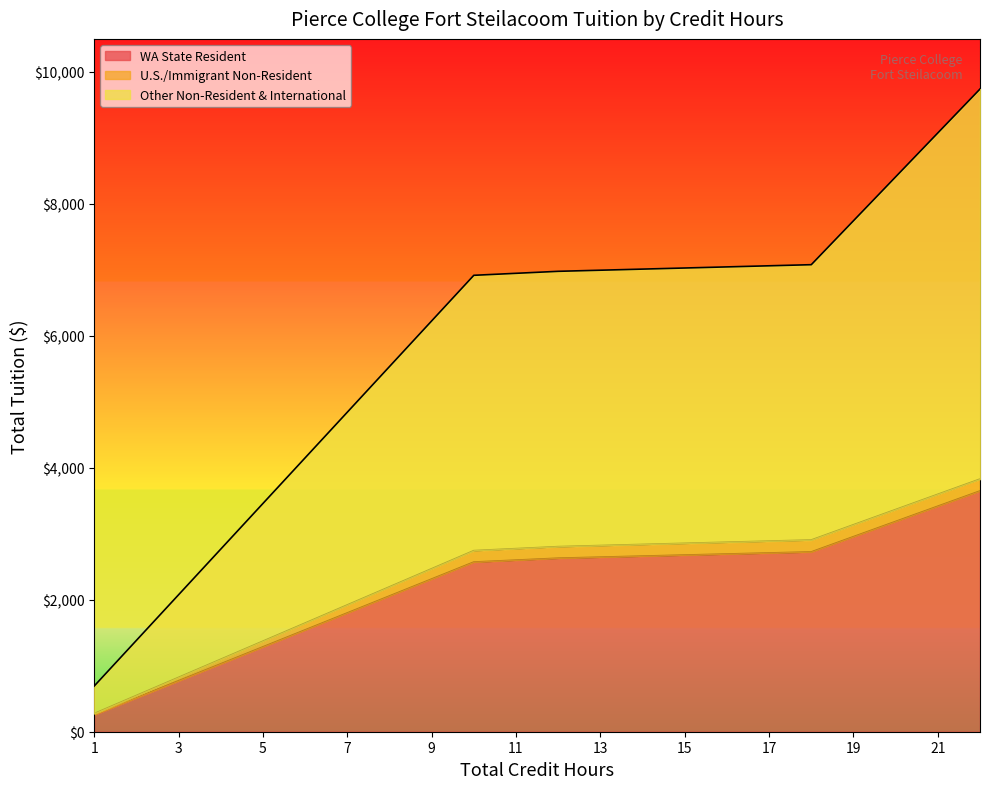

What are all the series names shown in the legend?

WA State Resident, U.S./Immigrant Non-Resident, Other Non-Resident & International